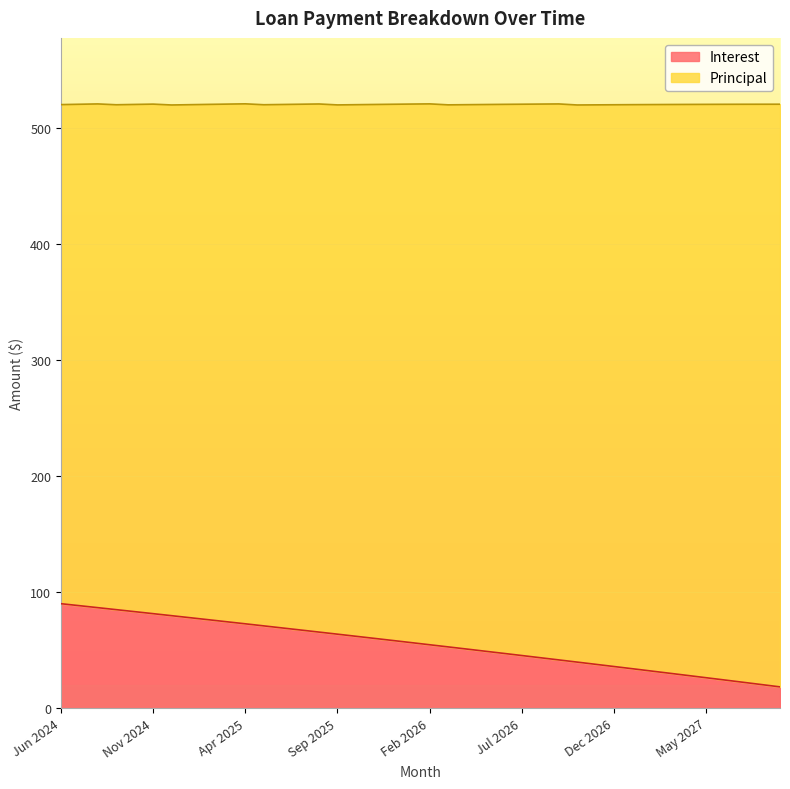

What is the label of the 37th point from the left?

Jun 2027